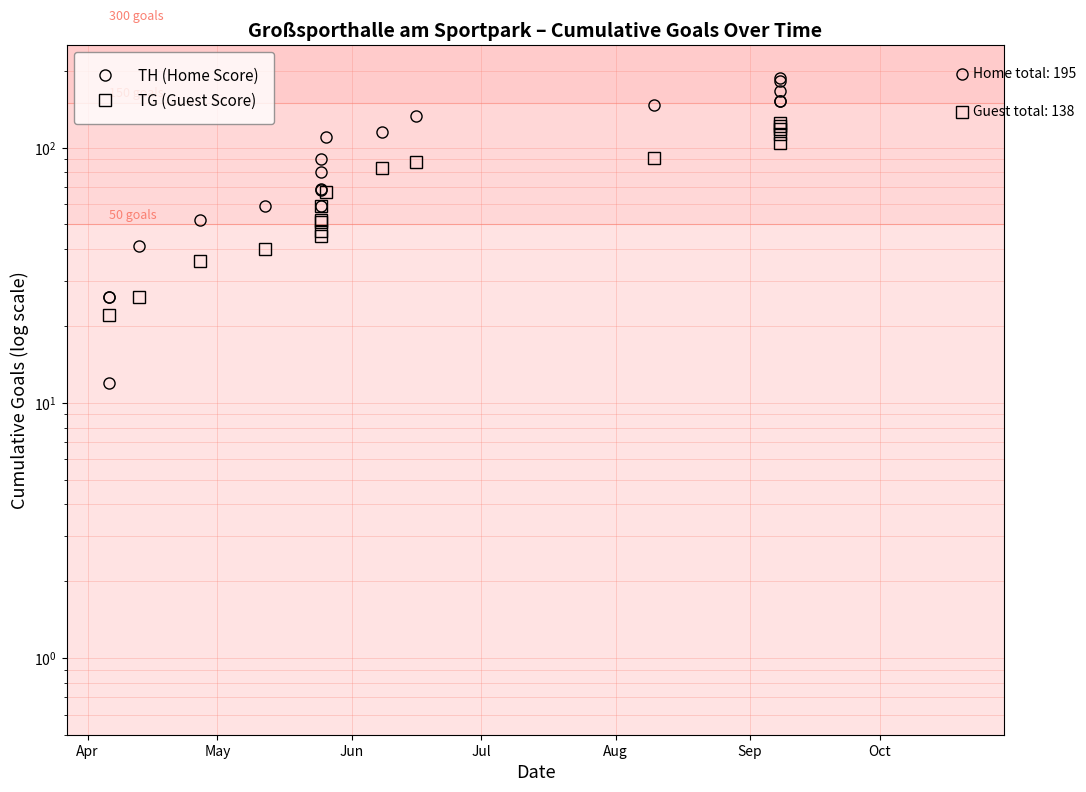

How many values in the TG (Guest Score) series exceed 59?

10